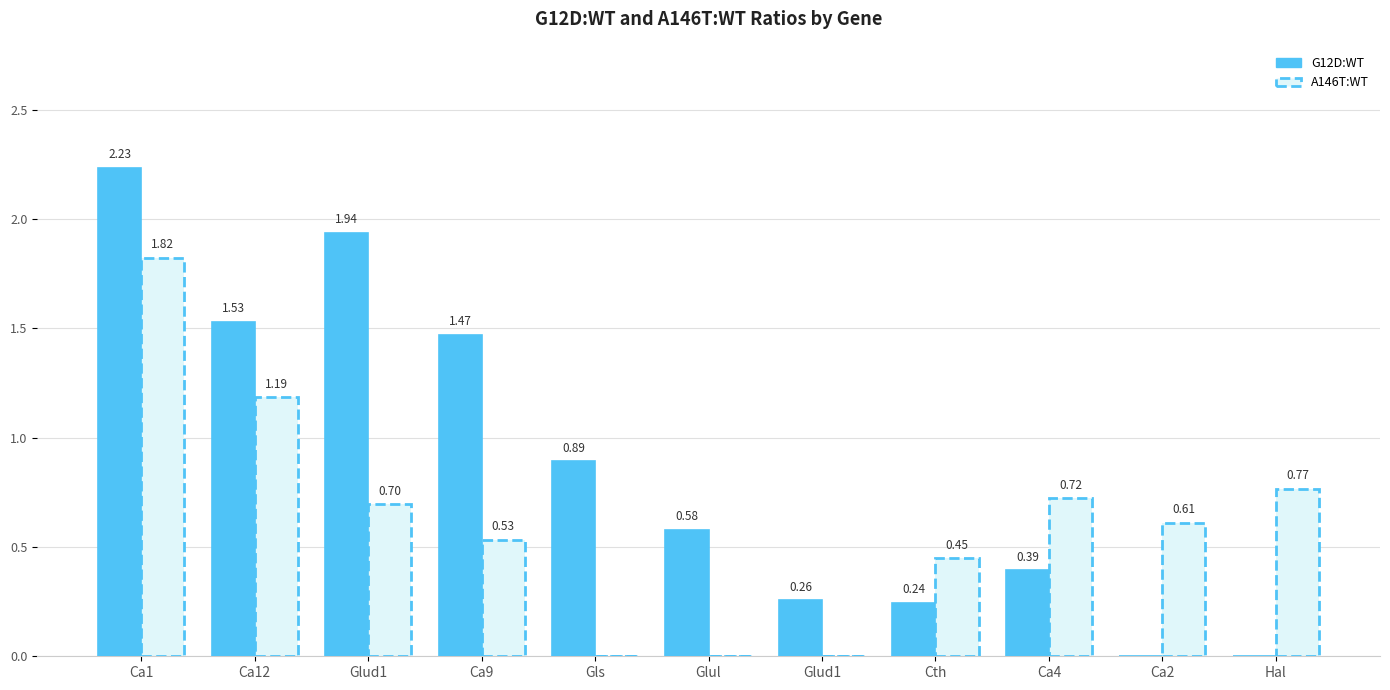

Is the value of A146T:WT at Ca1 greater than the value of G12D:WT at Cth?

Yes